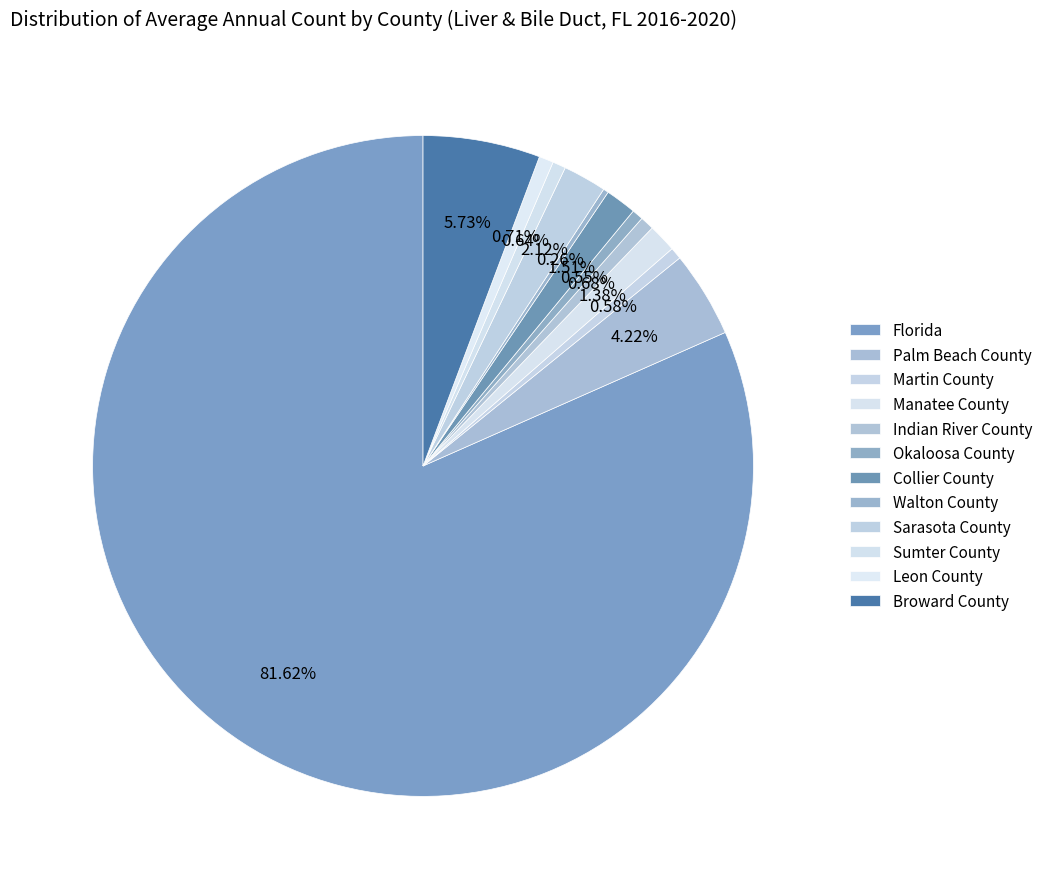

What is the largest slice in the pie chart?

Florida